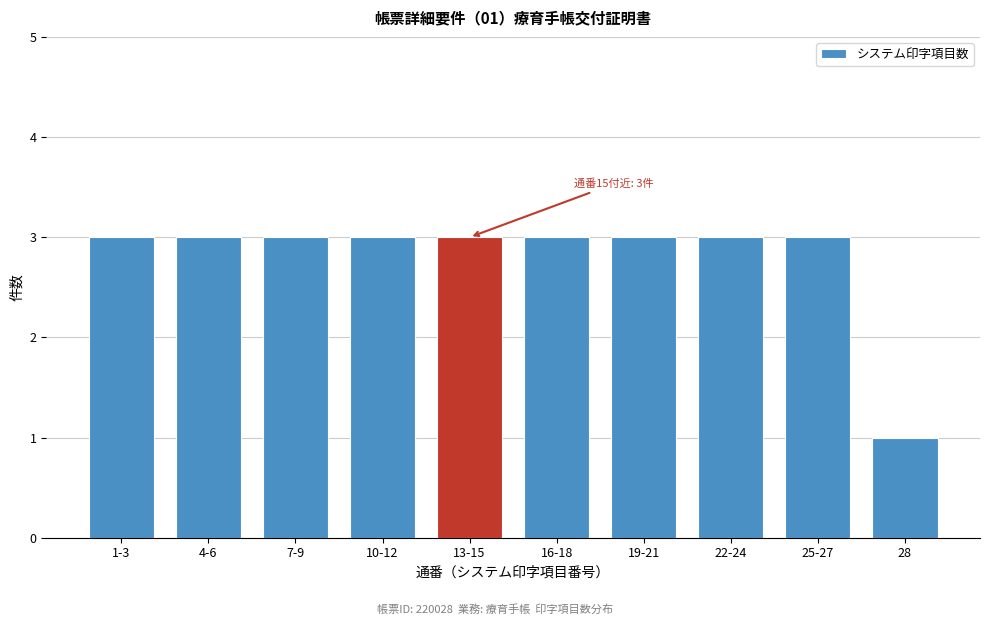

Reading right to left, transcribe all the data shown in this chart.

28=1	25-27=3	22-24=3	19-21=3	16-18=3	13-15=3	10-12=3	7-9=3	4-6=3	1-3=3